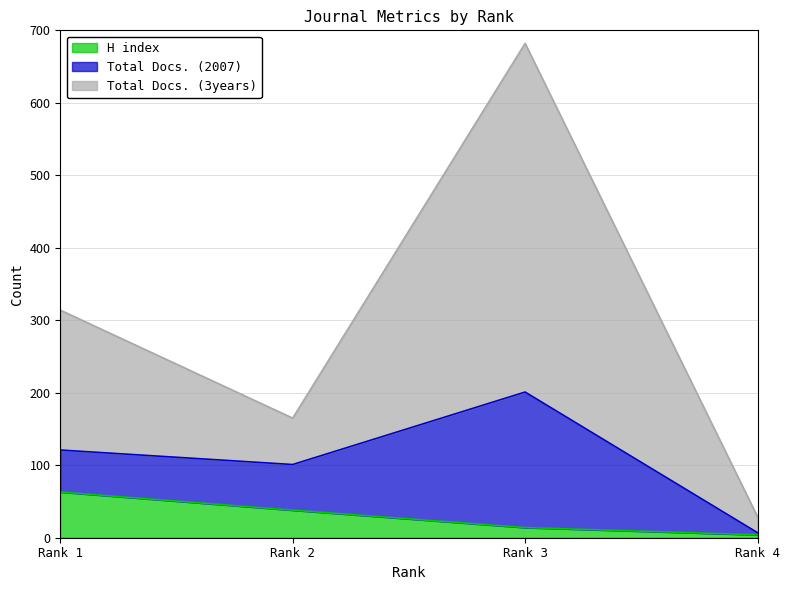

What is the value of the H index point at the 1st from the left?

63